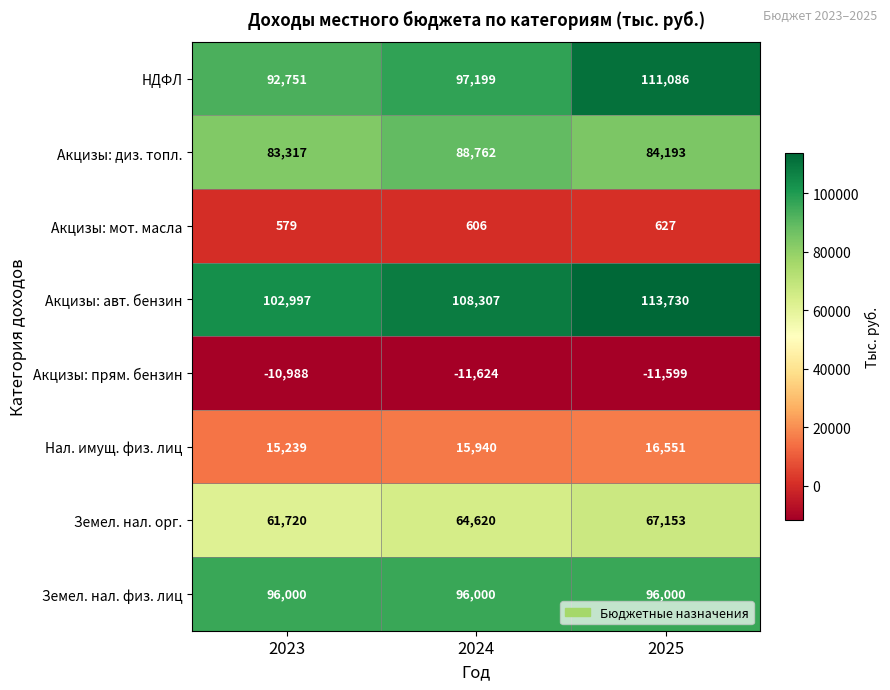

What is the maximum value for Акцизы: диз. топл.?

88762